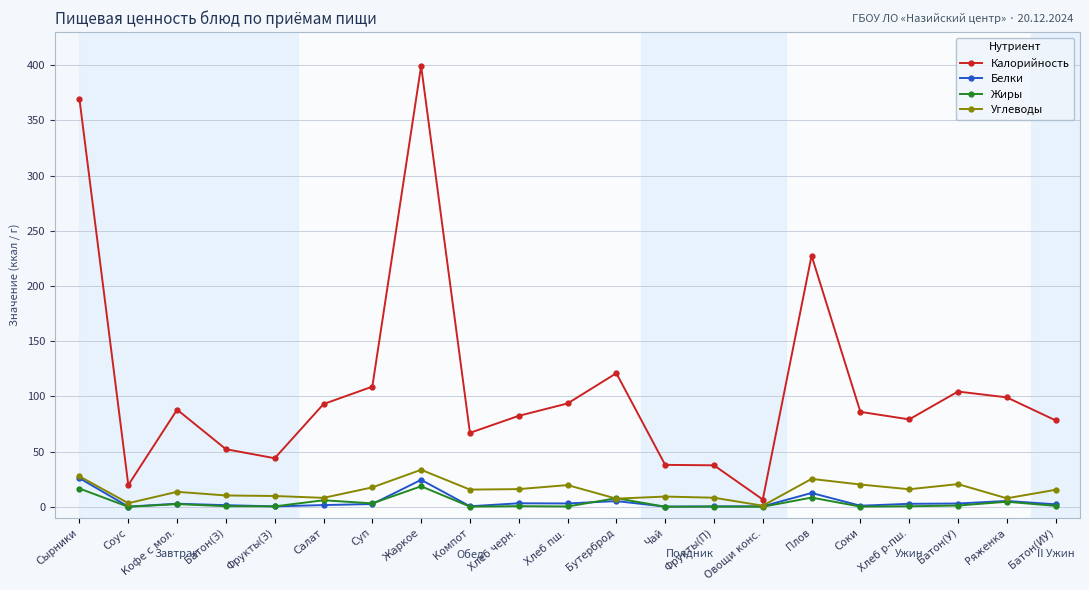

How many data points in Калорийность are less than 86?

10